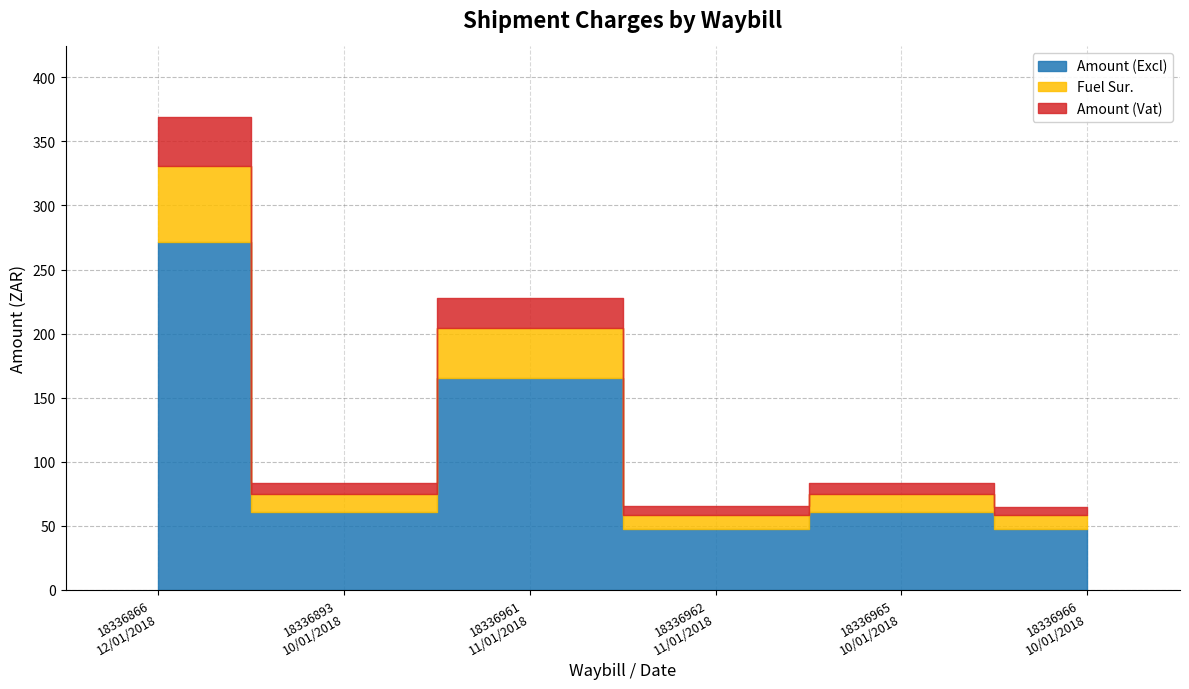

Reading left to right, extract all data points from this chart.

Amount (Excl): 271.6	60.8	165.6	47.4	60.8	47.0
Fuel Sur.: 59.2	14.3	38.6	11.0	14.3	11.0
Amount (Vat): 38.0	8.5	23.2	6.6	8.5	6.6